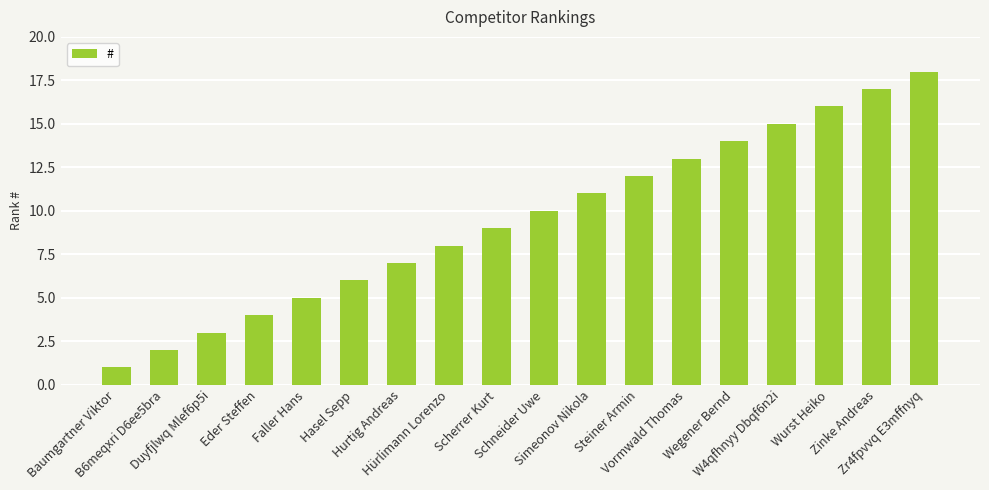

Reading right to left, transcribe all the data shown in this chart.

18	17	16	15	14	13	12	11	10	9	8	7	6	5	4	3	2	1